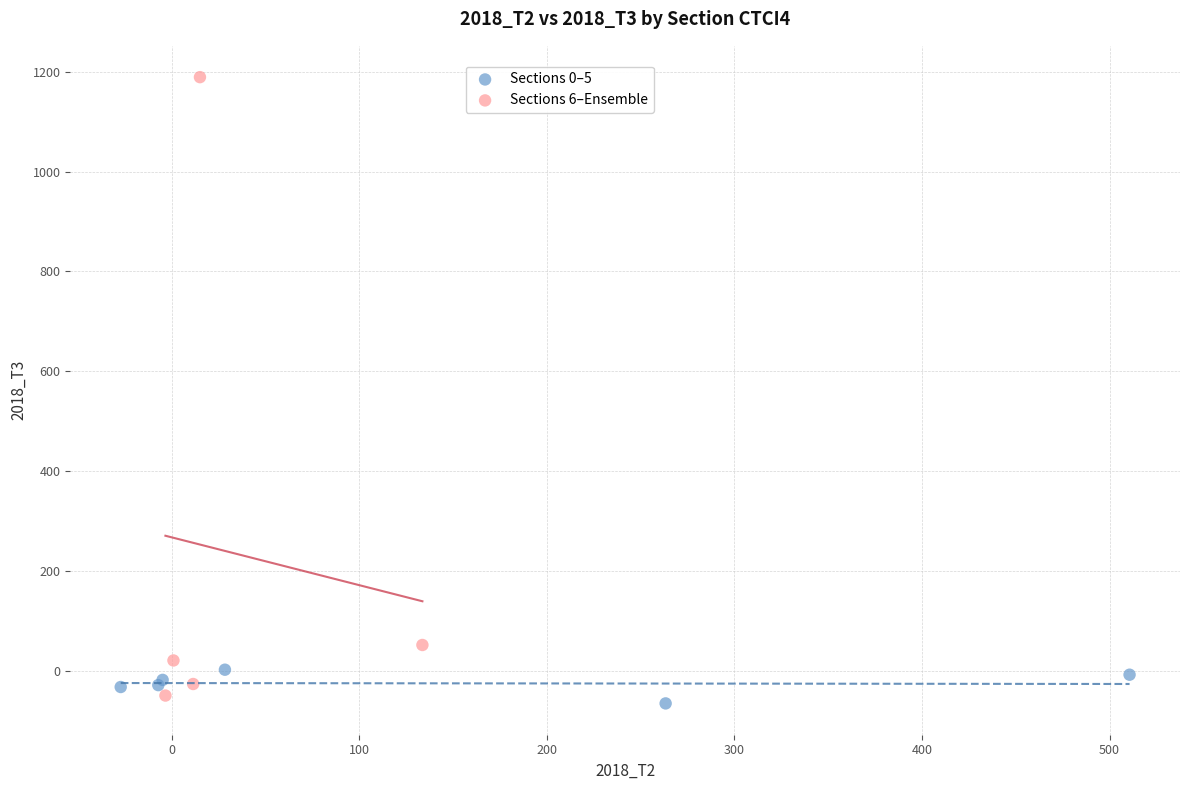

Which series has the widest spread of Y values?

Sections 6–Ensemble